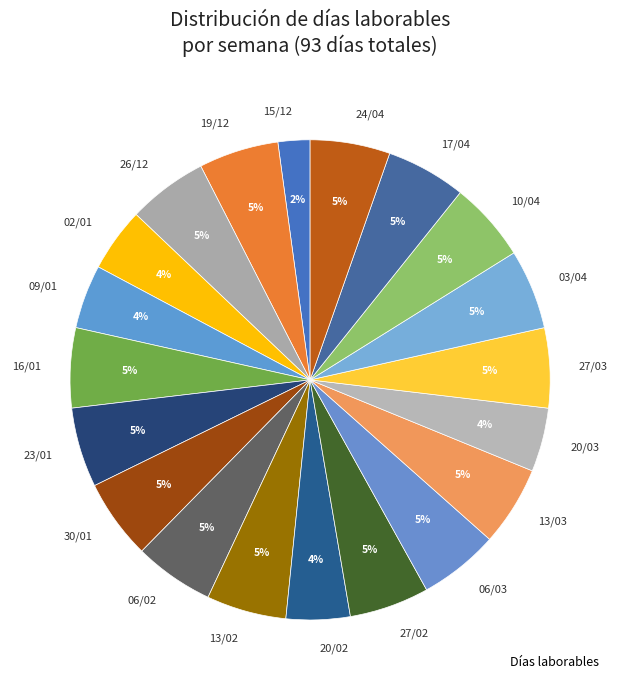

What is the smallest slice in the pie chart?

15/12